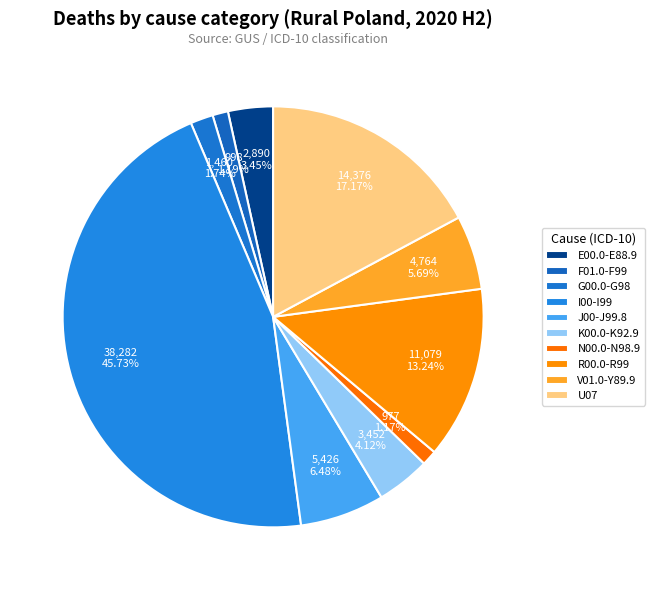

What is the ratio of the value at U07 to the value at G00.0-G98?

9.8